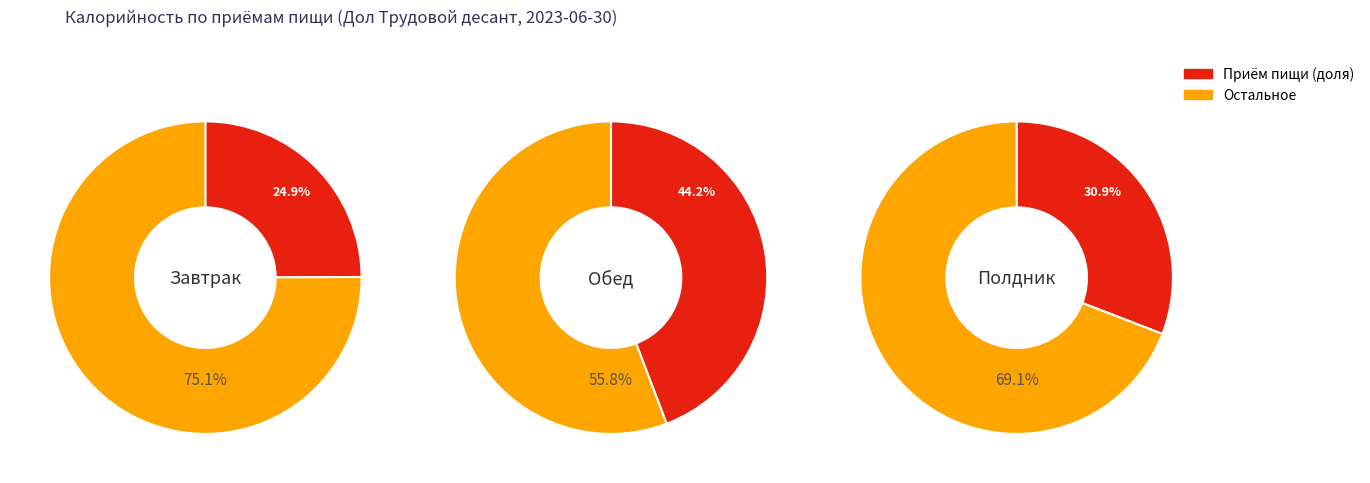

Count the number of slices in the pie.

3